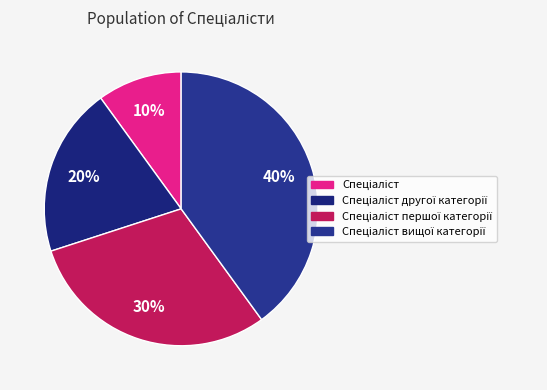

How many slices are in this pie chart?

4